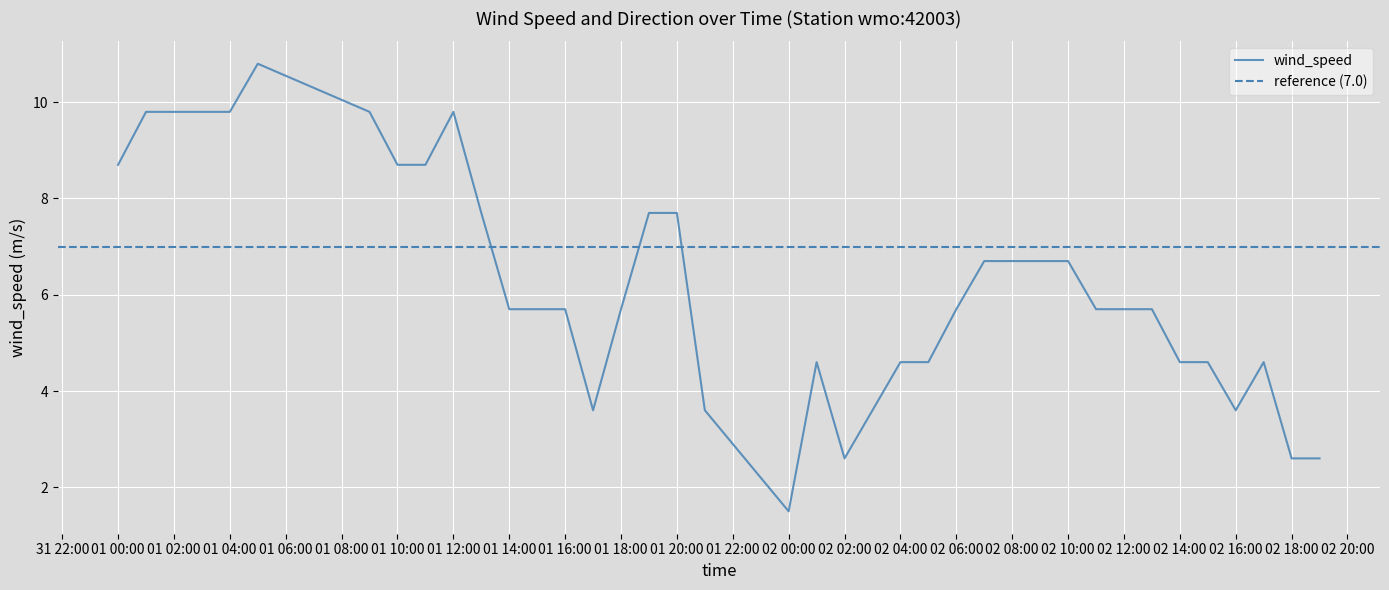

Which category has the lowest value in the wind_speed series?

02 00:00